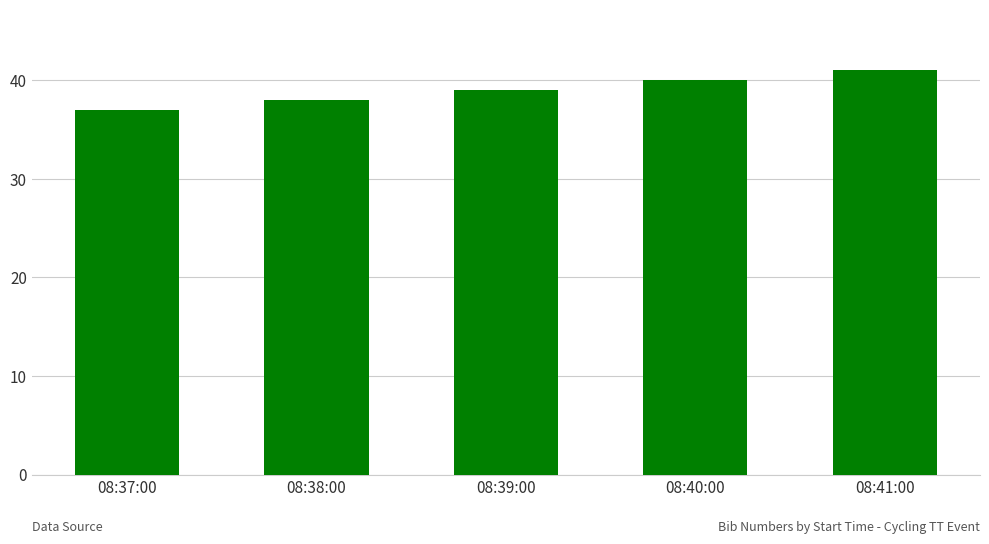

What is the label of the 5th bar from the left?

08:41:00